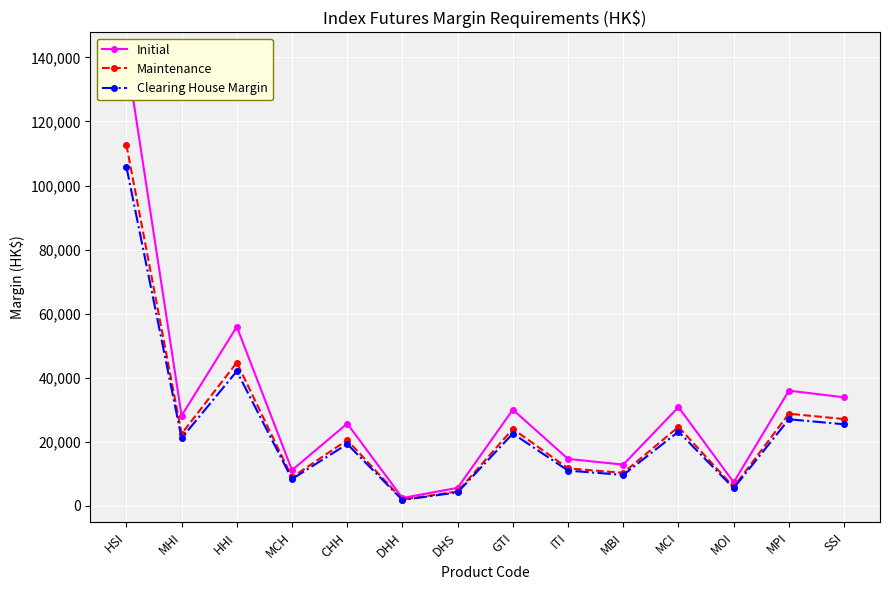

True or false: Maintenance and Clearing House Margin cross at least once.

False